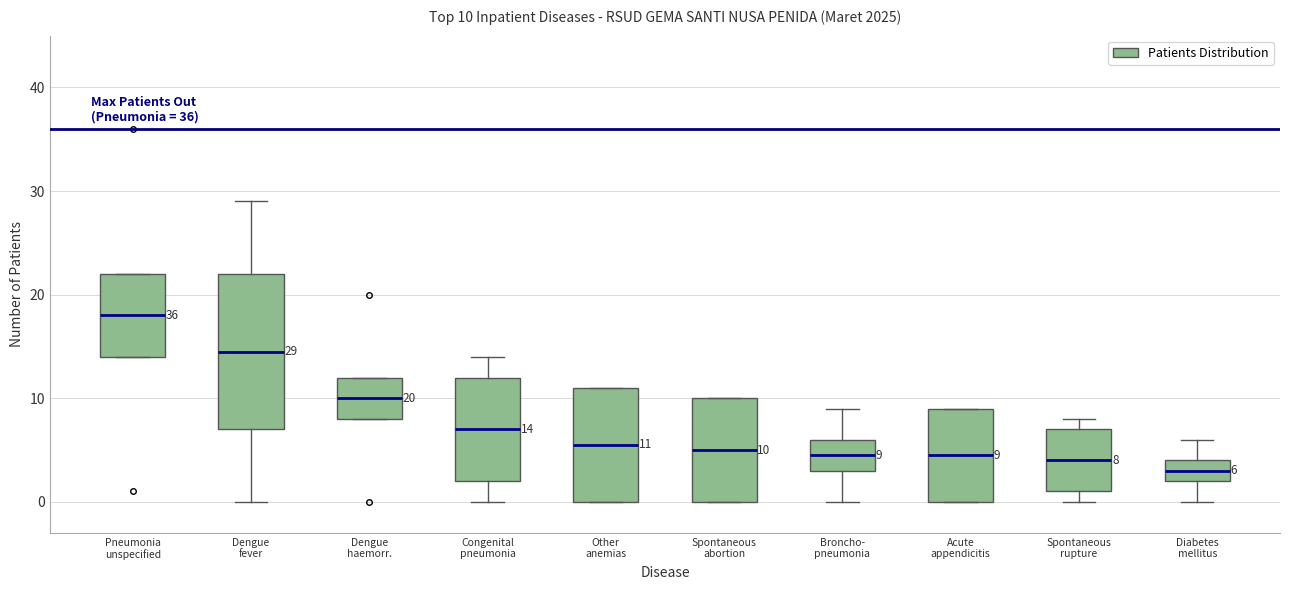

Which box's median line is the highest?

Pneumonia unspecified